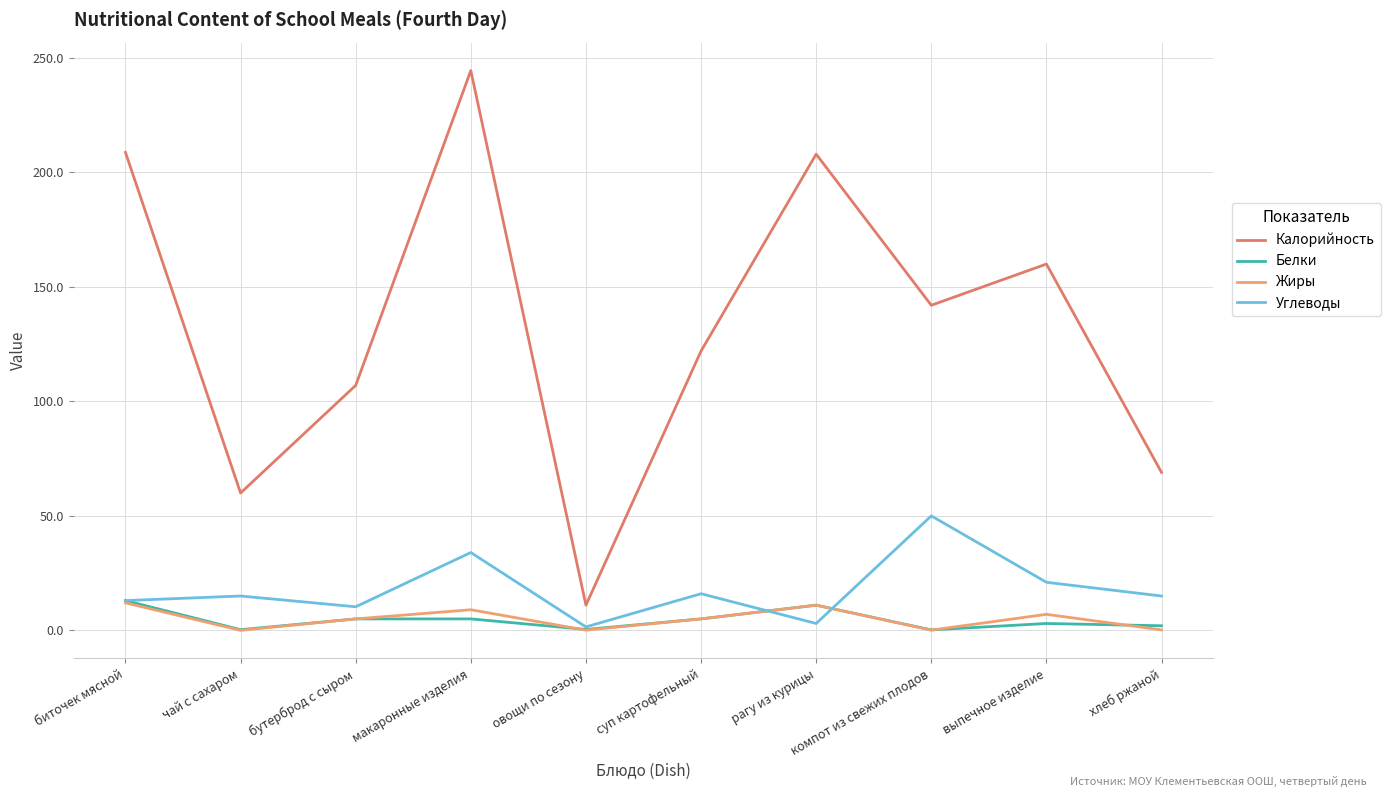

Is it true that Белки equals 0.3 at чай с сахаром?

True